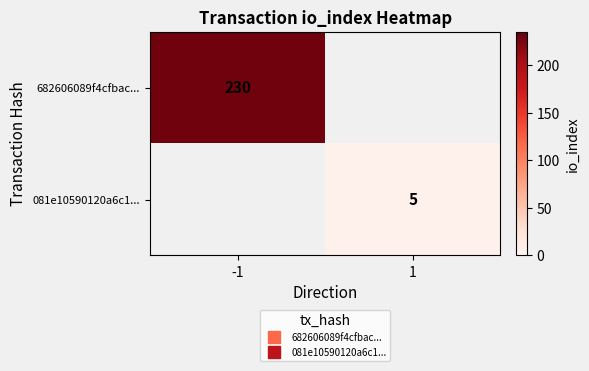

How many series are shown in this chart?

2